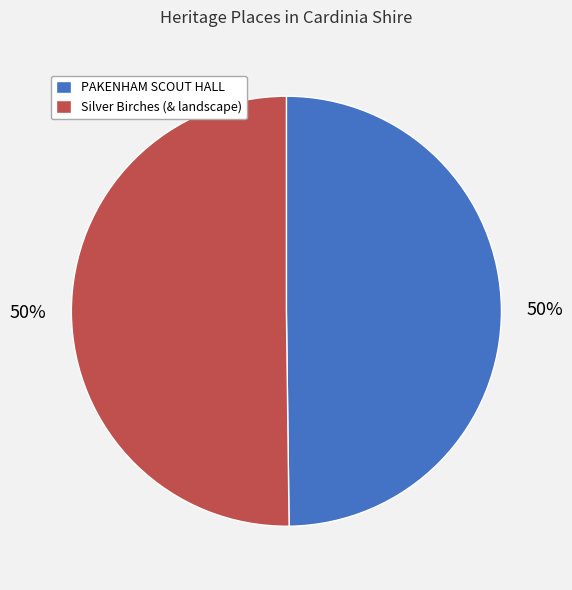

How many segments does this pie chart have?

2